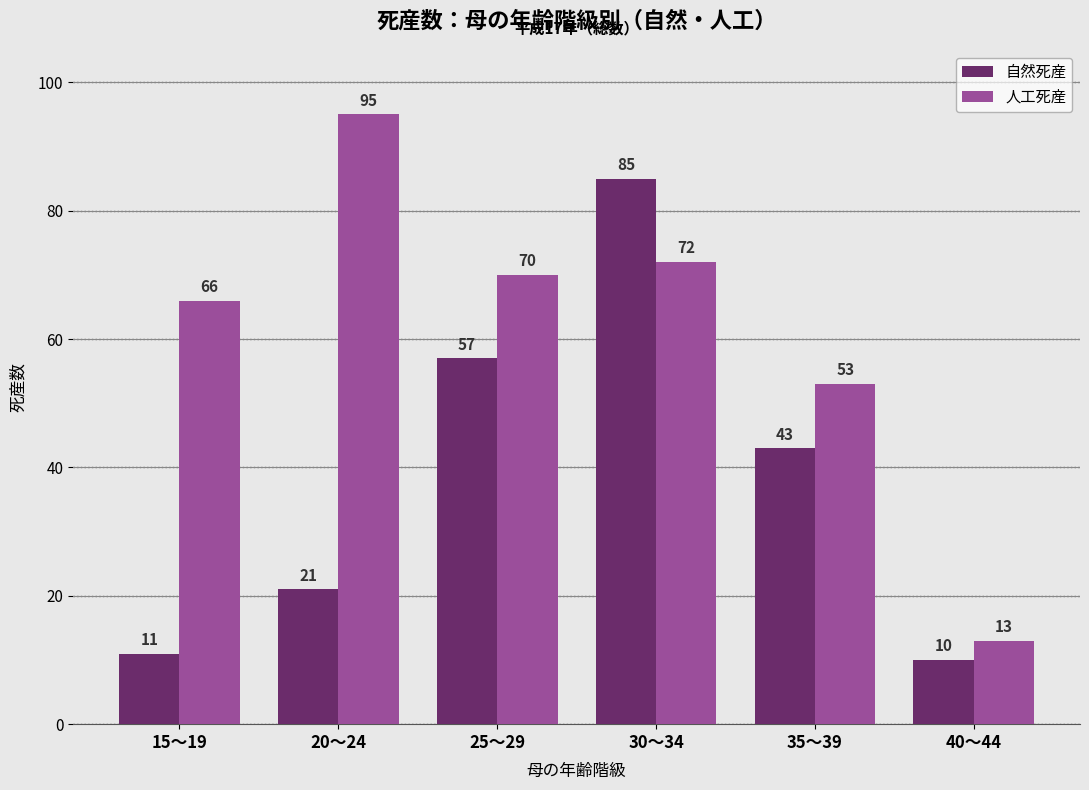

Is the value of 人工死産 at 25～29 greater than the value of 自然死産 at 20～24?

Yes